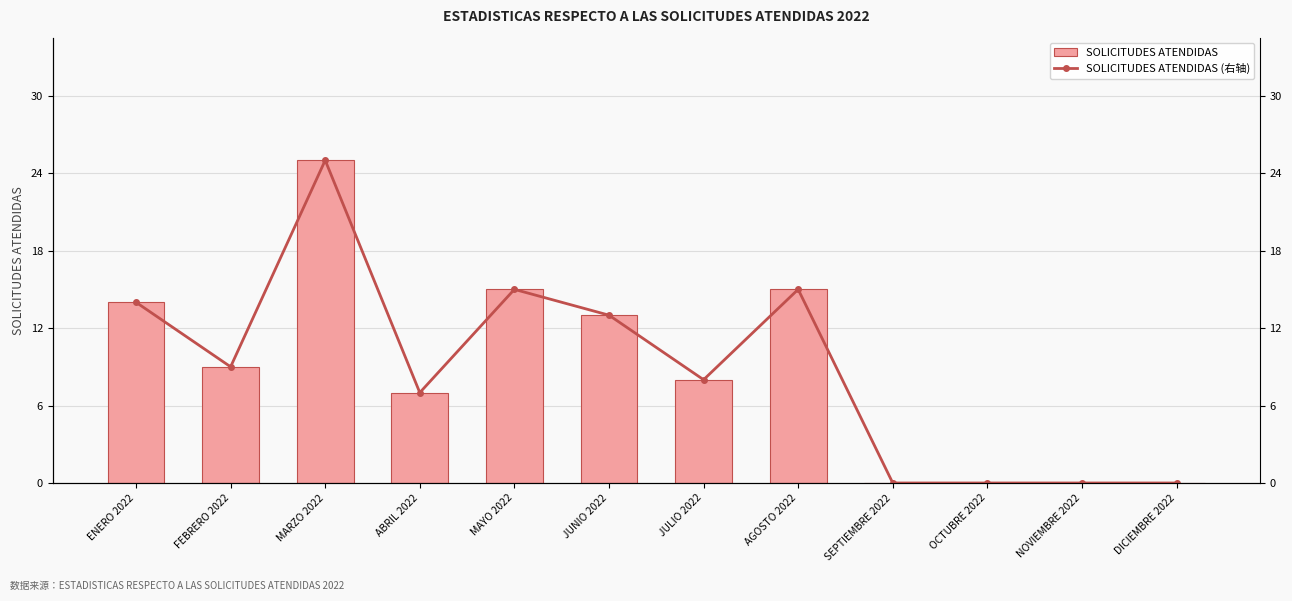

Which category has the highest value across all series?

MARZO 2022